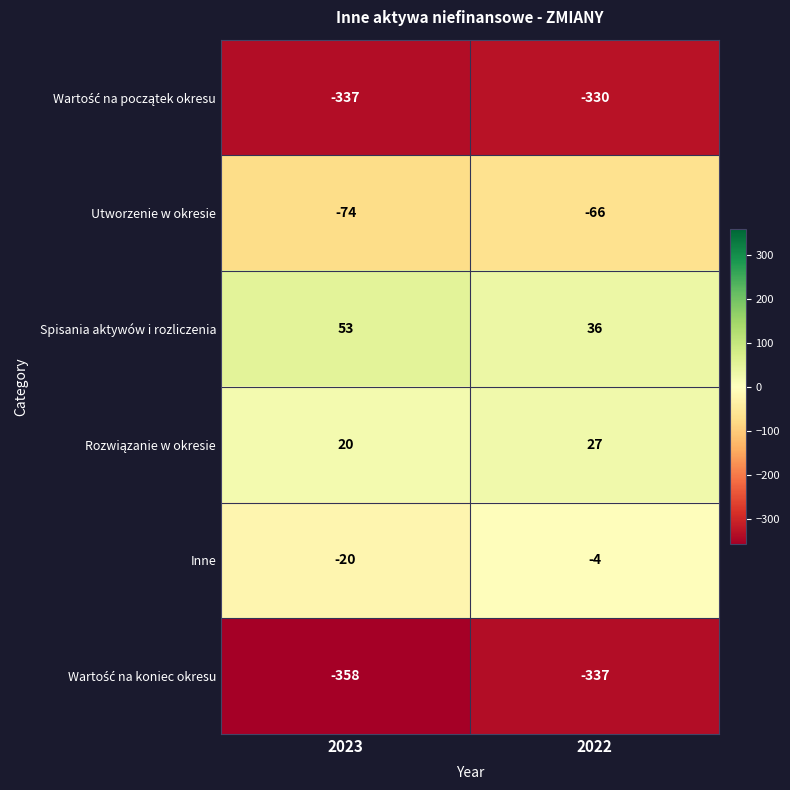

Which category has the highest value across all series?

2023